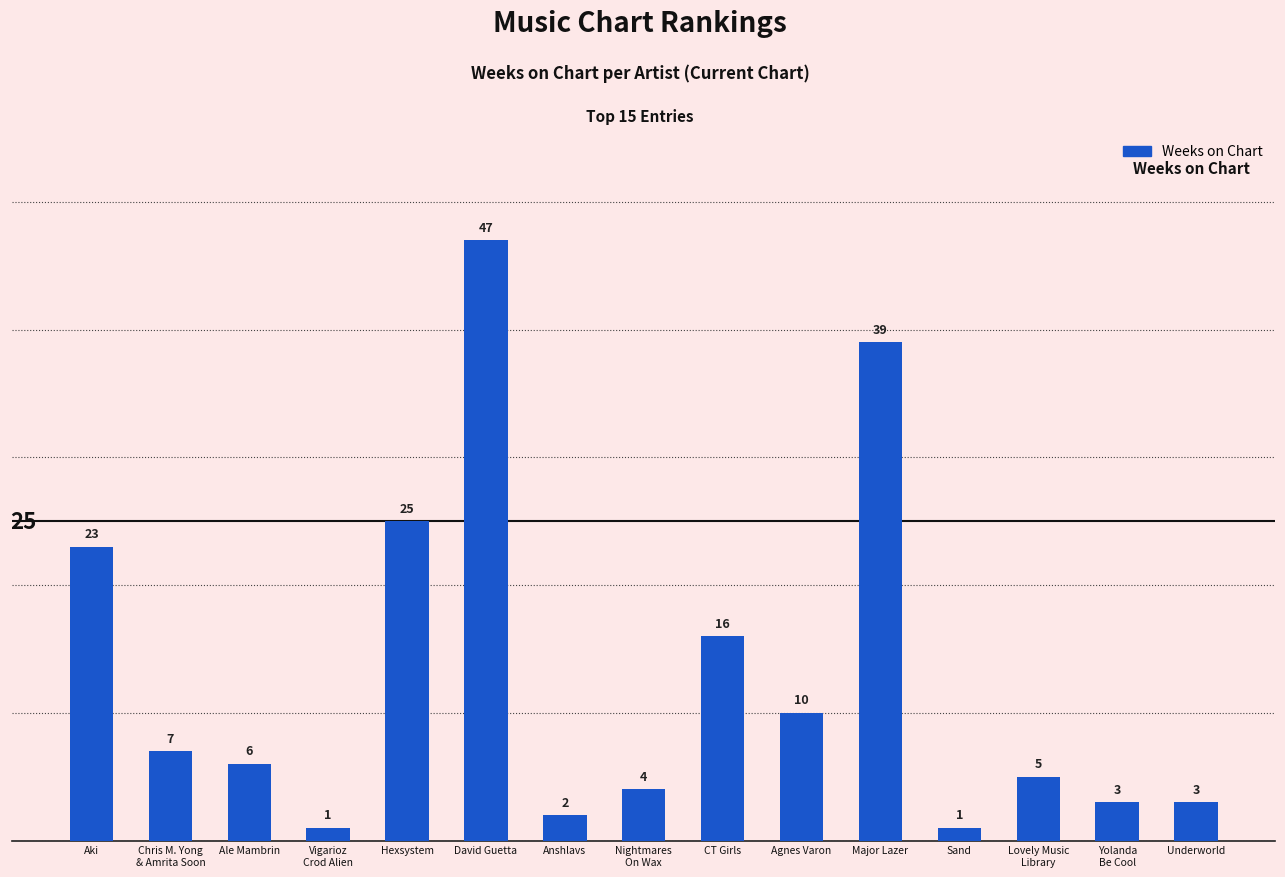

Reading left to right, extract all data points from this chart.

Aki=23	Chris M. Yong
& Amrita Soon=7	Ale Mambrin=6	Vigarioz
Crod Alien=1	Hexsystem=25	David Guetta=47	Anshlavs=2	Nightmares
On Wax=4	CT Girls=16	Agnes Varon=10	Major Lazer=39	Sand=1	Lovely Music
Library=5	Yolanda
Be Cool=3	Underworld=3